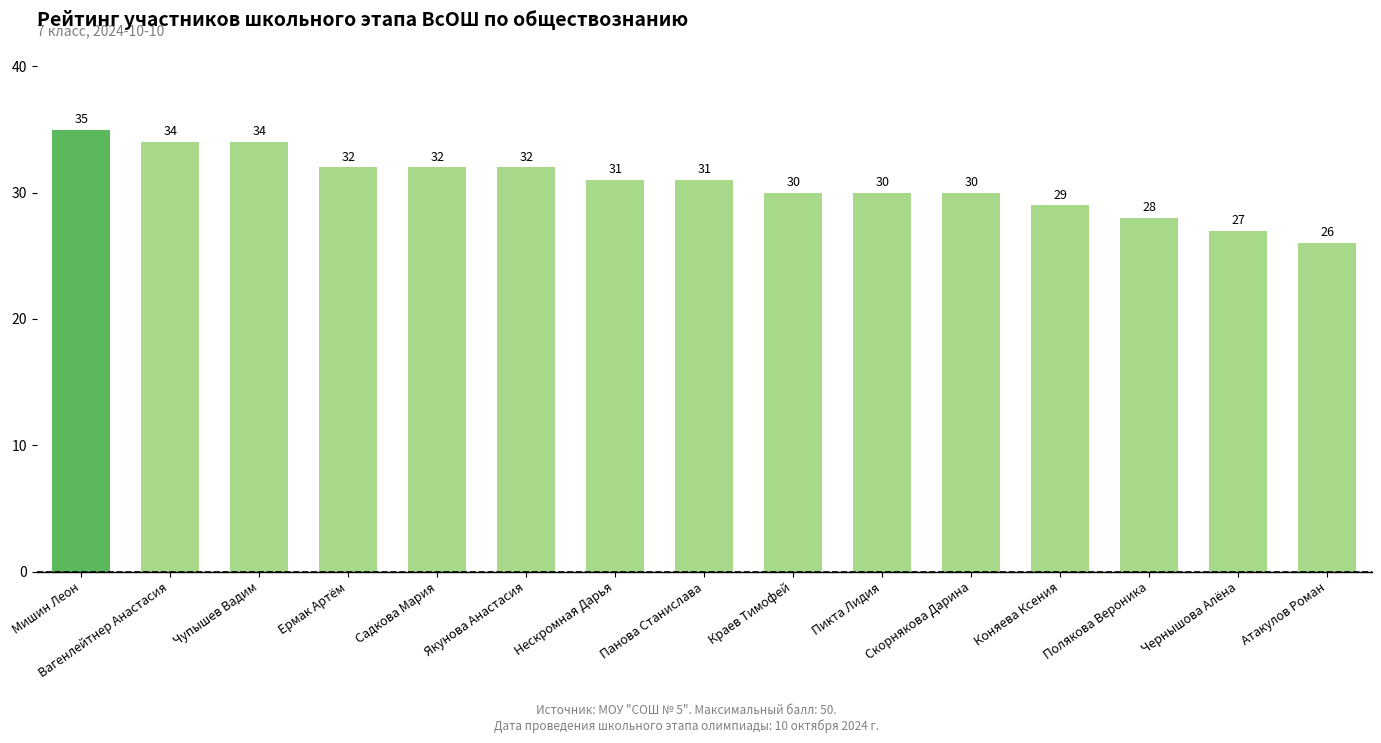

Reading left to right, transcribe all the data shown in this chart.

35	34	34	32	32	32	31	31	30	30	30	29	28	27	26